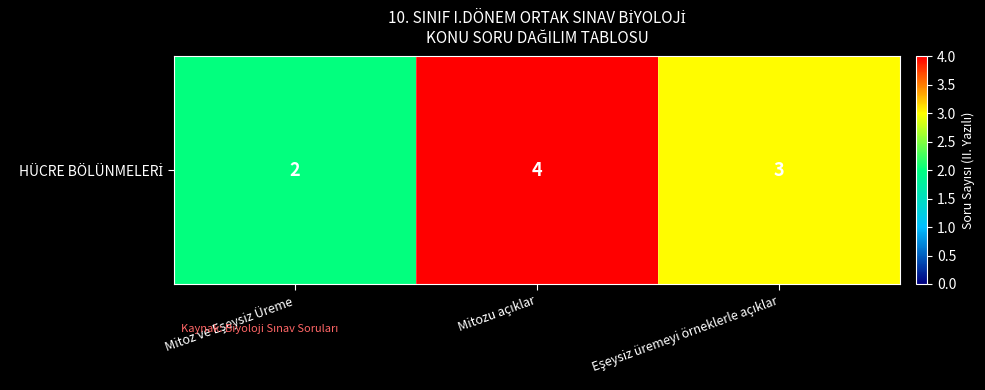

The value at Eşeysiz üremeyi örneklerle açıklar is 3. True or false?

True